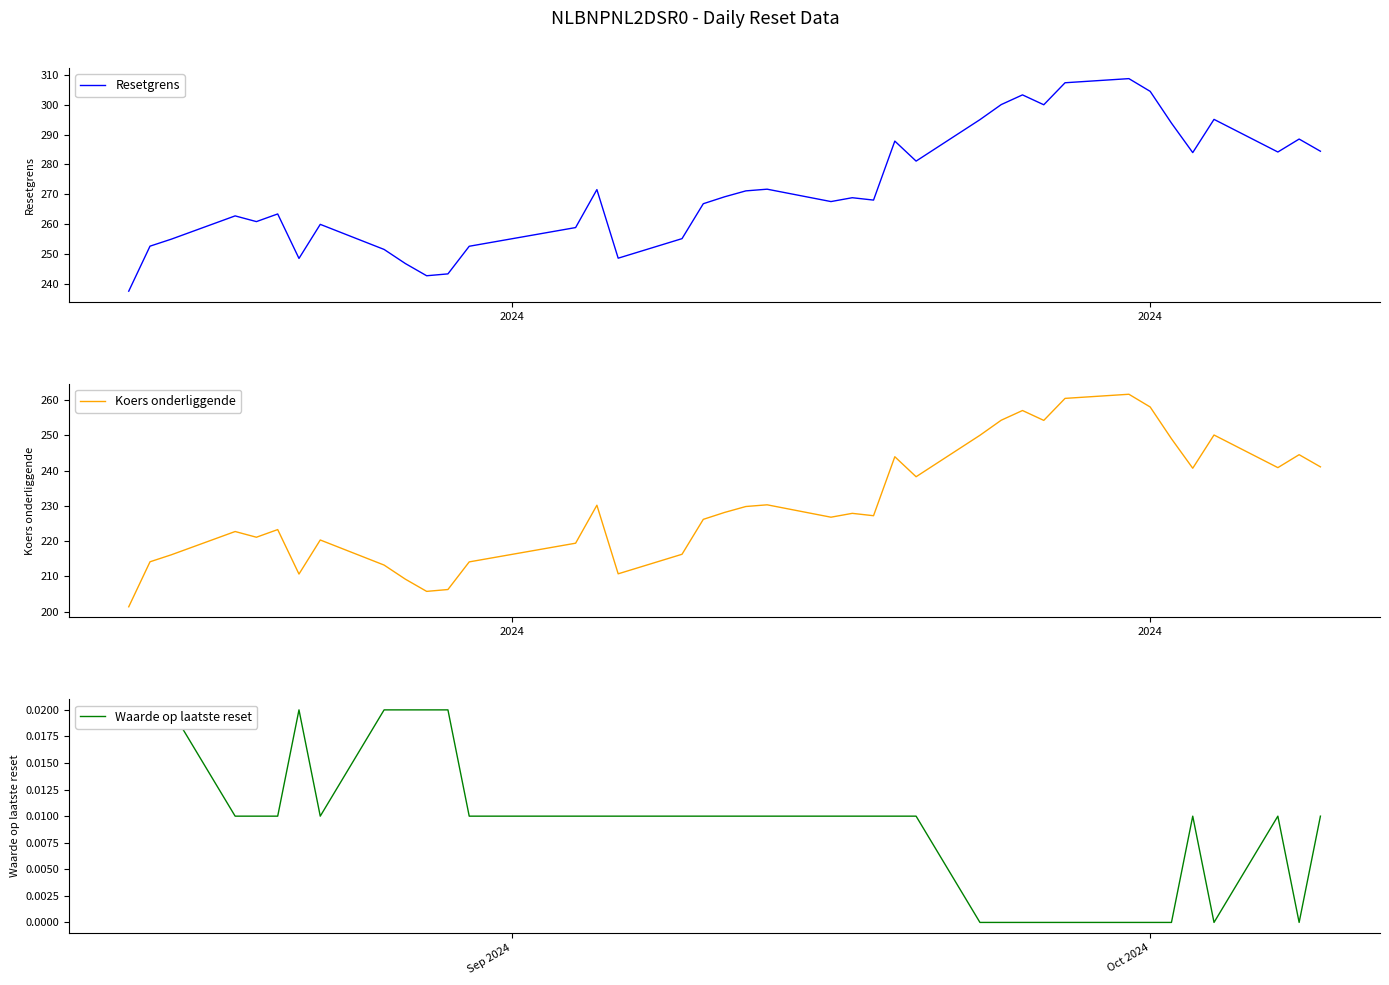

List the series in order of their peak value, lowest first.

Waarde op laatste reset, Koers onderliggende, Resetgrens